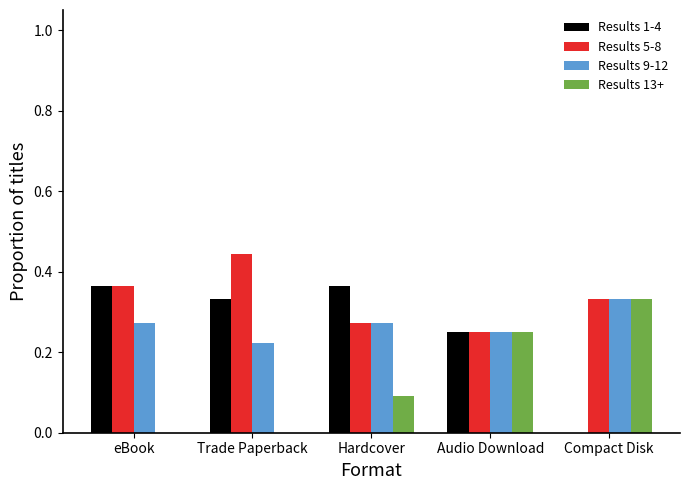

Is the value of Results 13+ at eBook greater than the value of Results 9-12 at Audio Download?

No